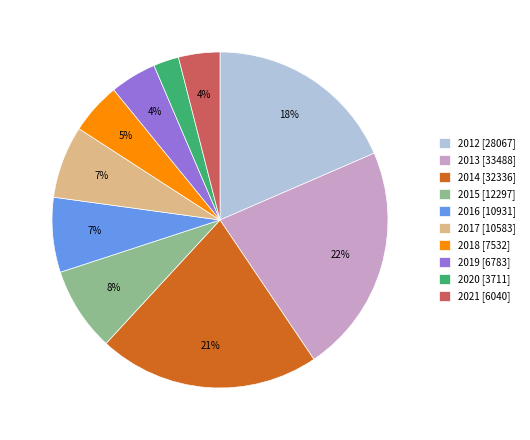

What is the smallest slice in the pie chart?

2020